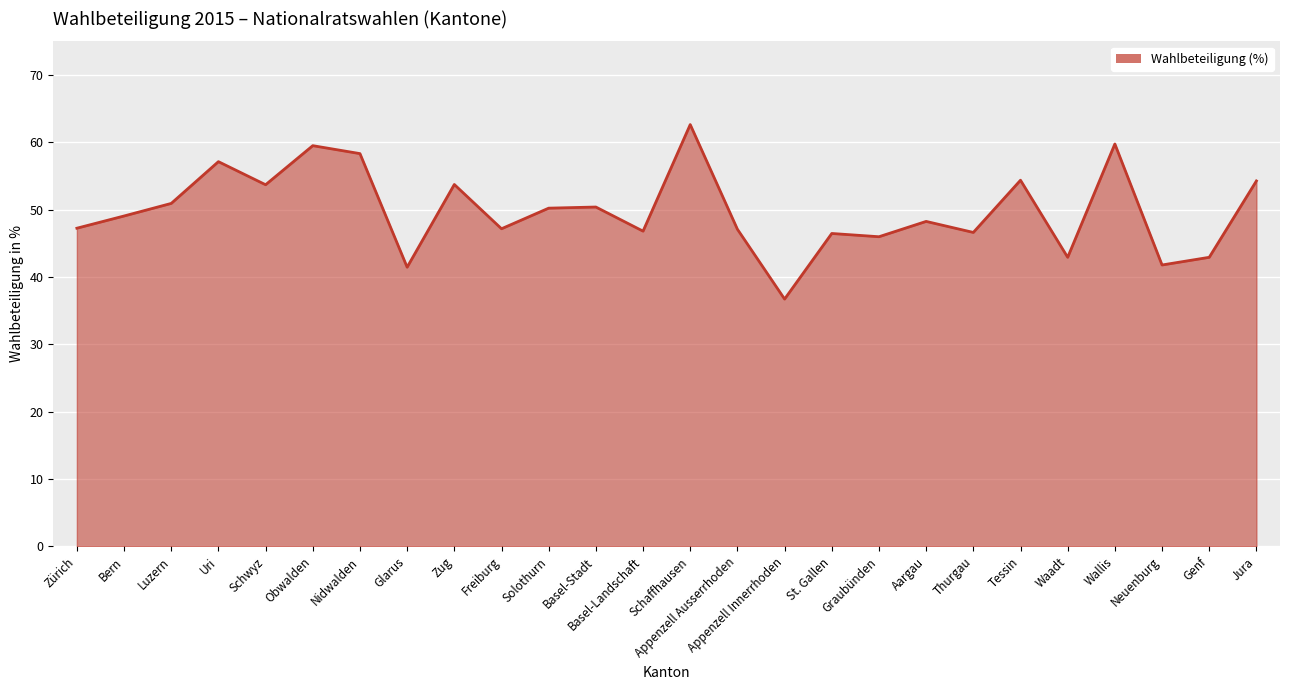

The value at Tessin is 54.4. True or false?

True